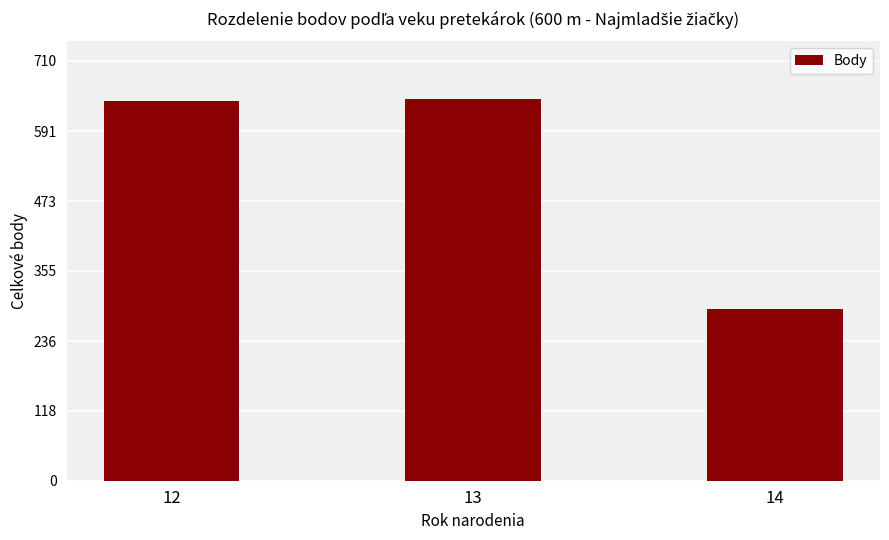

What is the greatest value displayed?

646